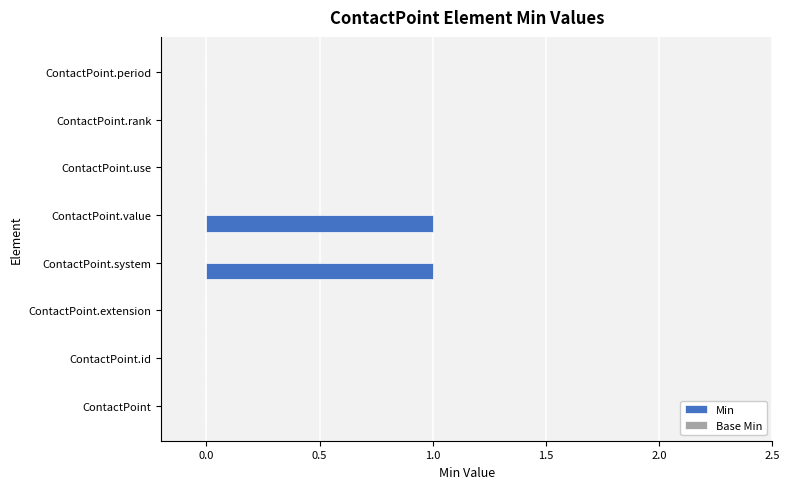

Does the chart contain stacked bars?

No